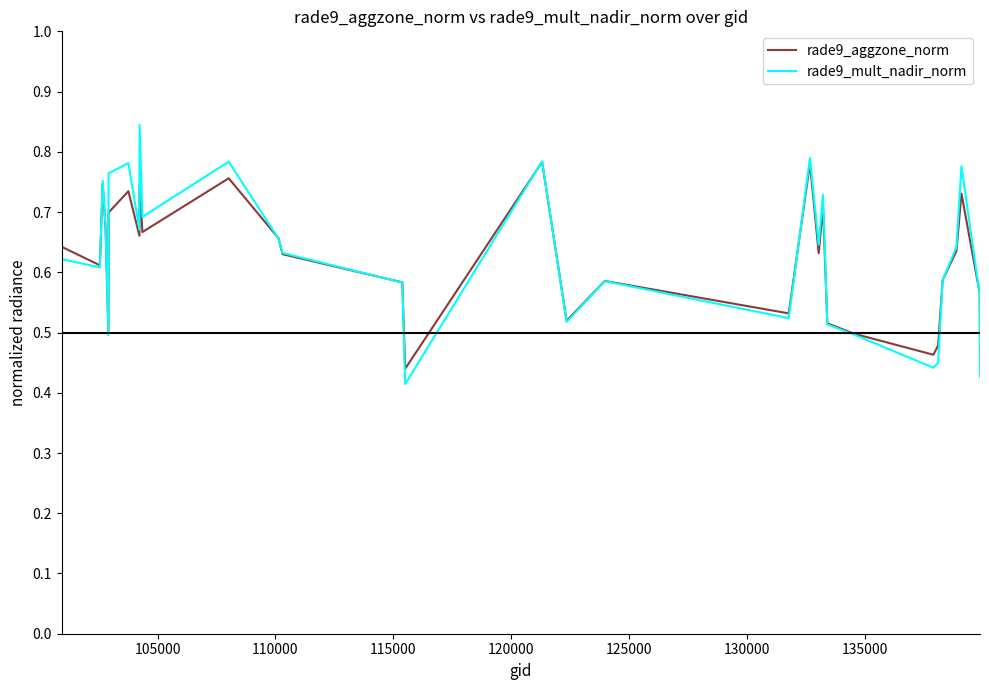

List the series in order of their peak value, lowest first.

rade9_aggzone_norm, rade9_mult_nadir_norm